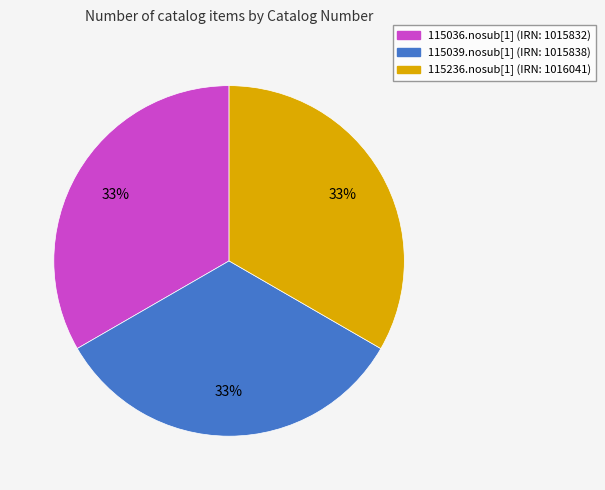

To the nearest percent, what portion does 115036.nosub[1] (IRN: 1015832) represent?

33%